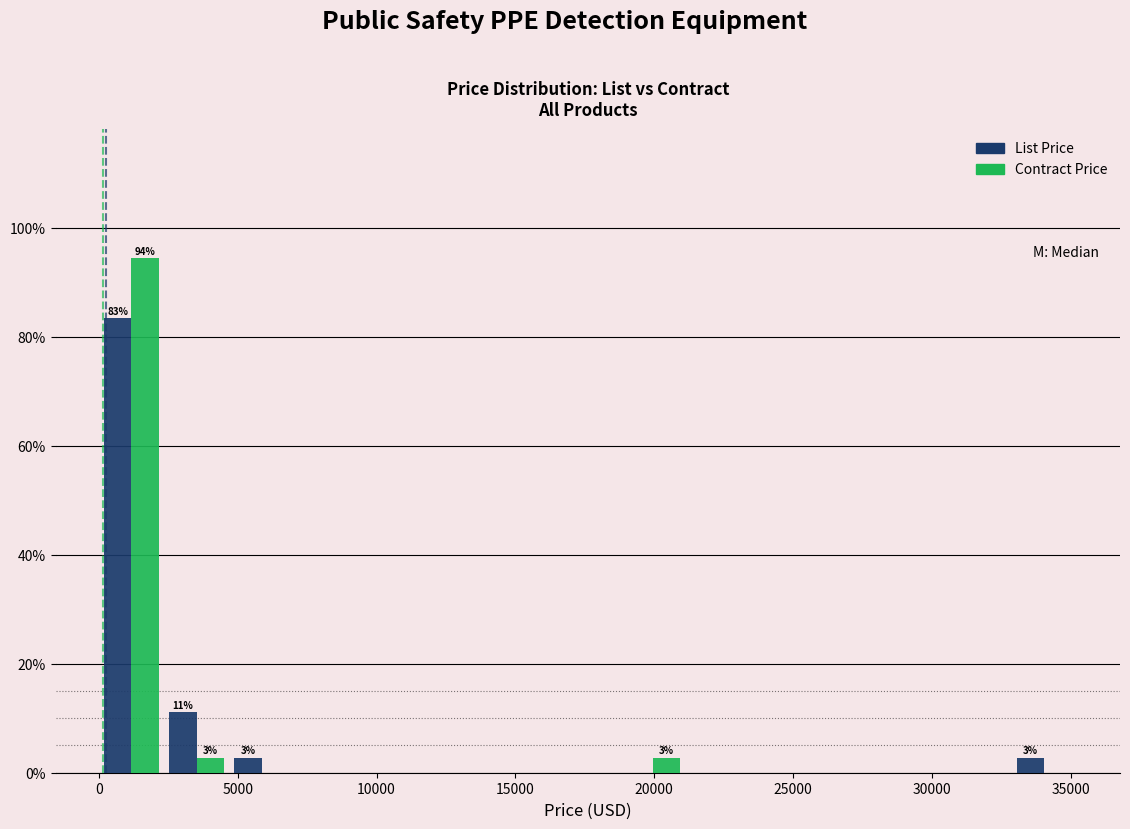

In the Contract Price series, which range on the x-axis has the tallest bar?

0 to 2500